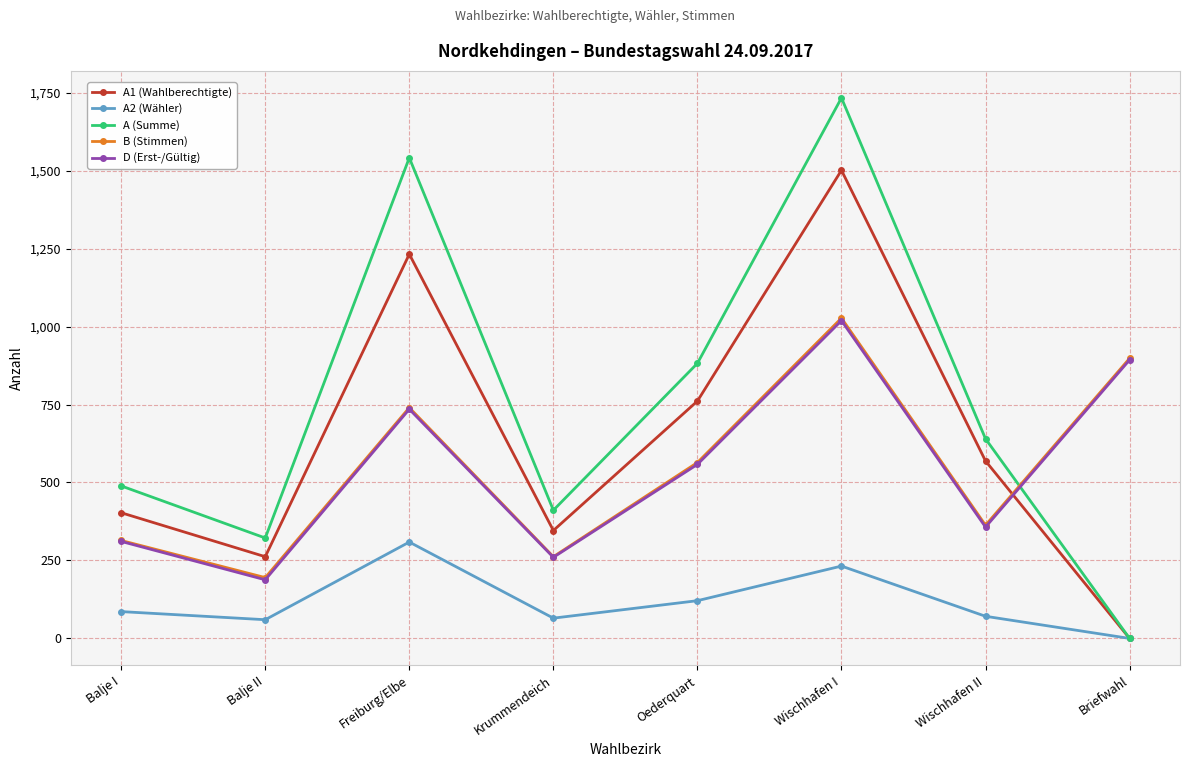

What is the value of the A1 (Wahlberechtigte) point at the 5th from the left?

761